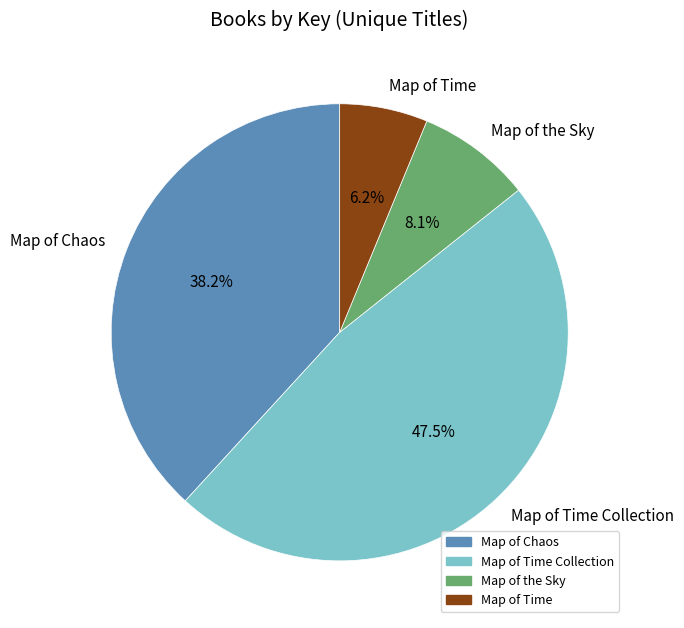

Rank the categories by value from highest to lowest.

Map of Time Collection, Map of Chaos, Map of the Sky, Map of Time